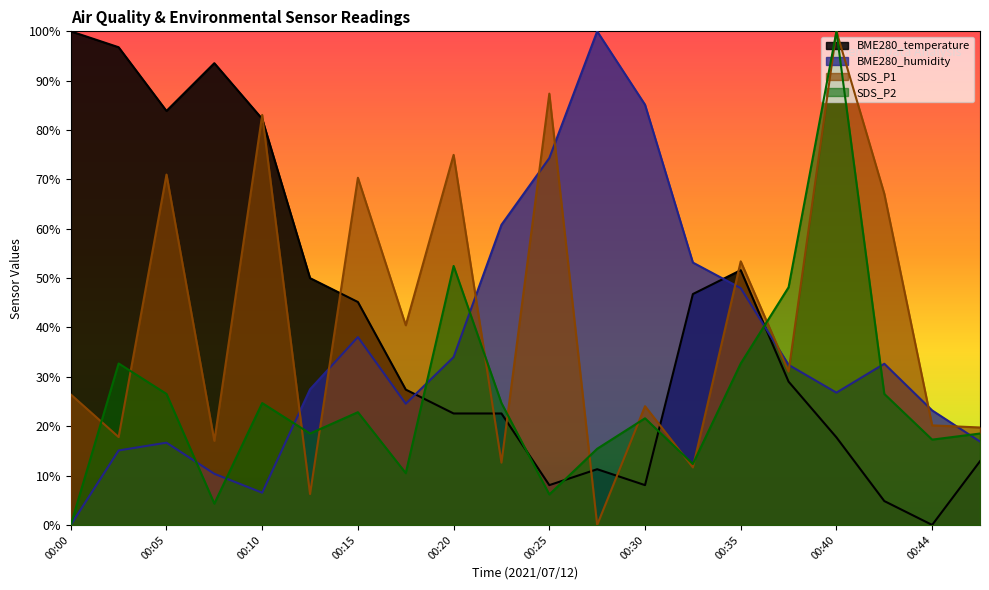

Read the BME280_temperature value at 00:10.

82.3